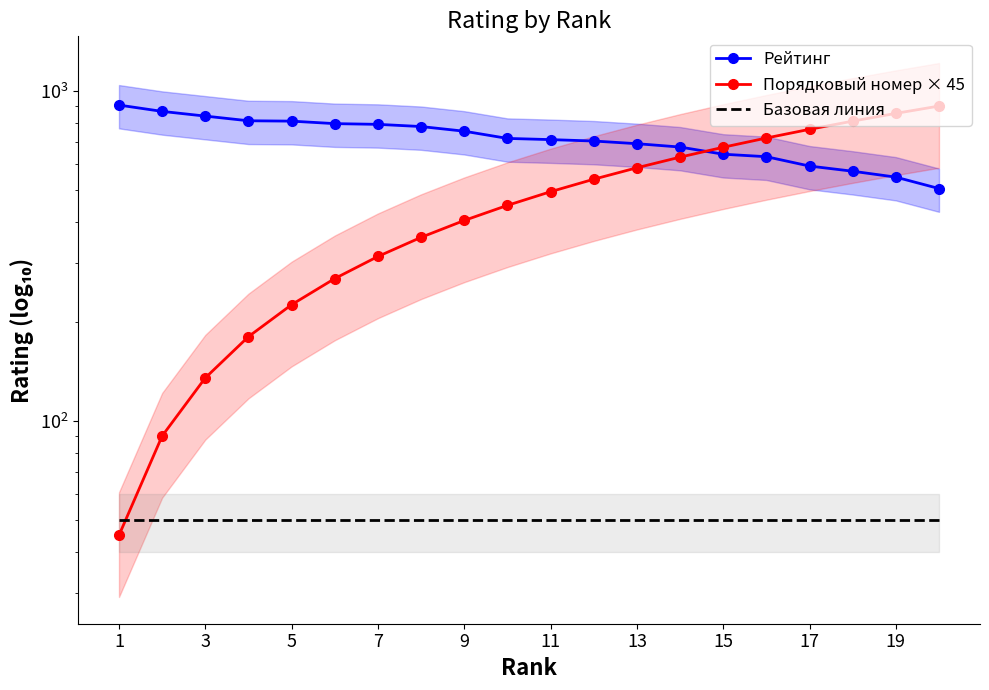

Rank the series at 7 from highest to lowest value.

Рейтинг, Порядковый номер × 45, Базовая линия